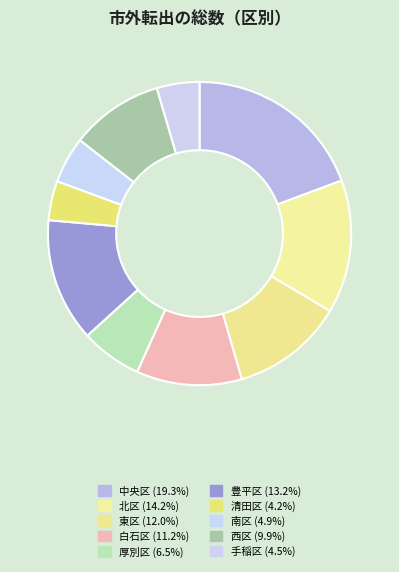

What percentage is NOT represented by 豊平区?

86.8%